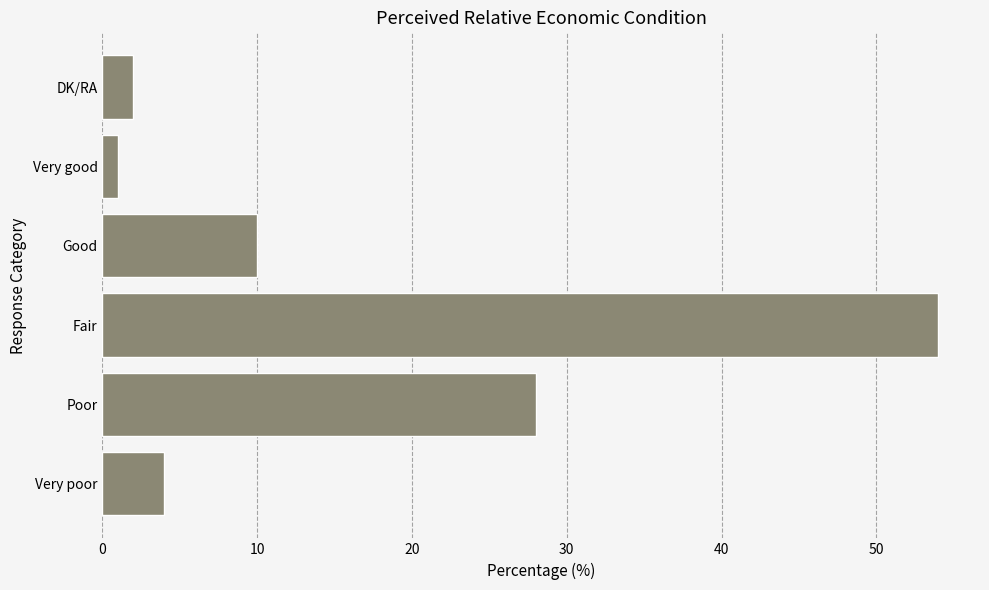

Reading top to bottom, list all the values displayed in this chart.

DK/RA=2	Very good=1	Good=10	Fair=54	Poor=28	Very poor=4